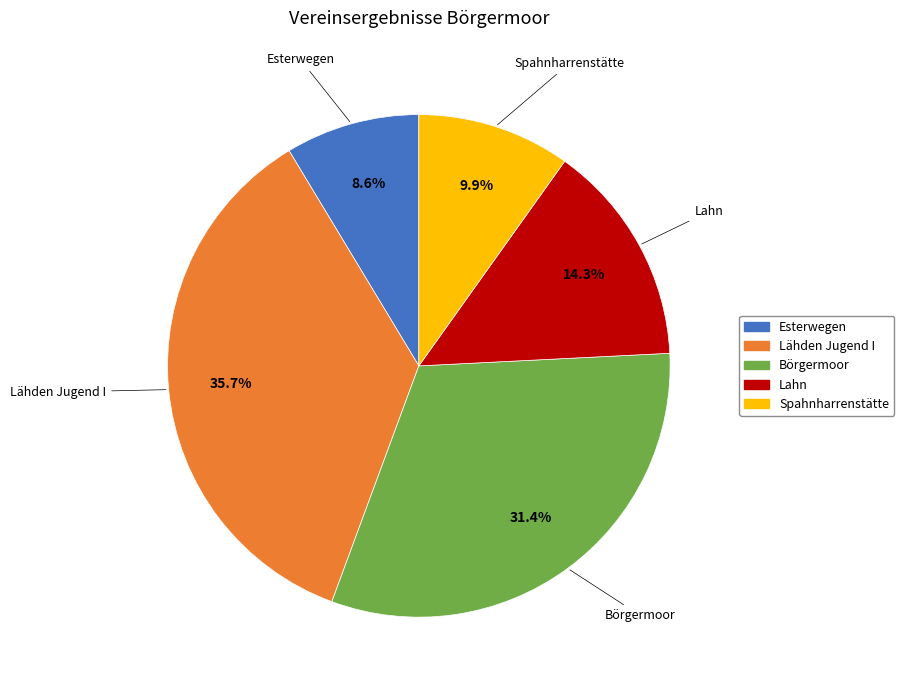

To the nearest percent, what is the difference between the largest and smallest slice percentages?

27%